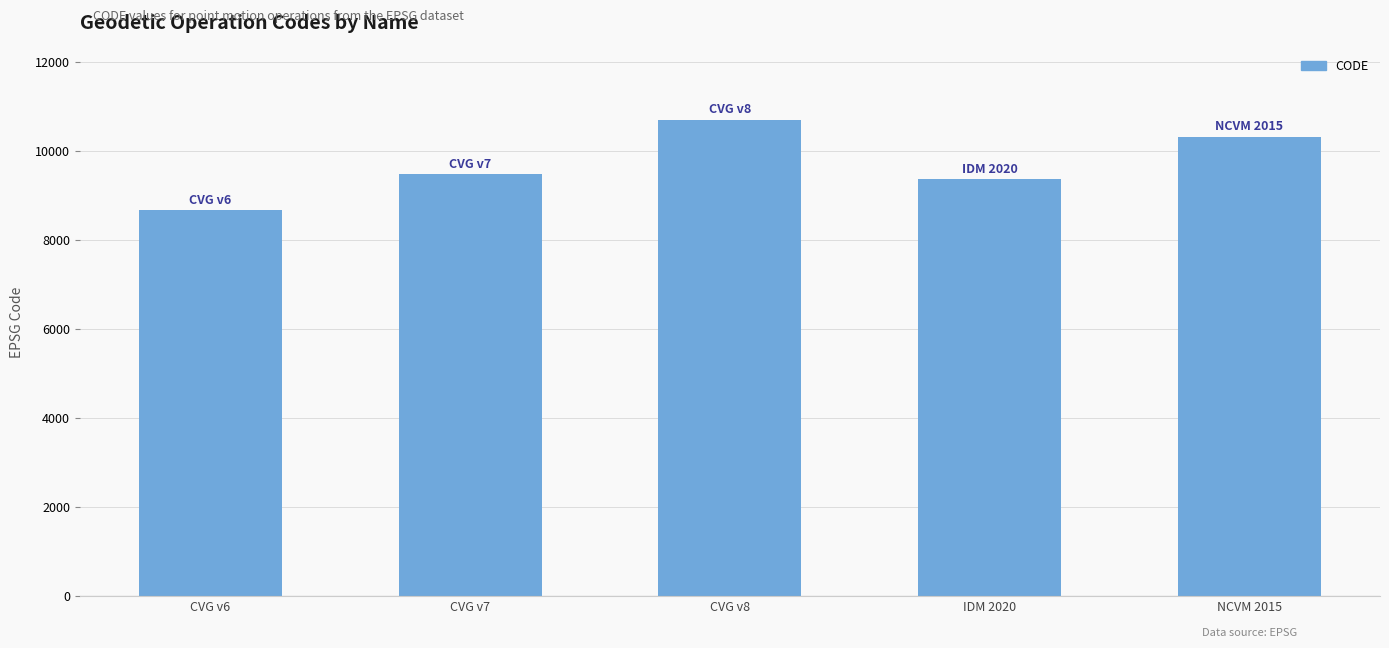

What is the sum of the values at CVG v6 and CVG v8?

19383